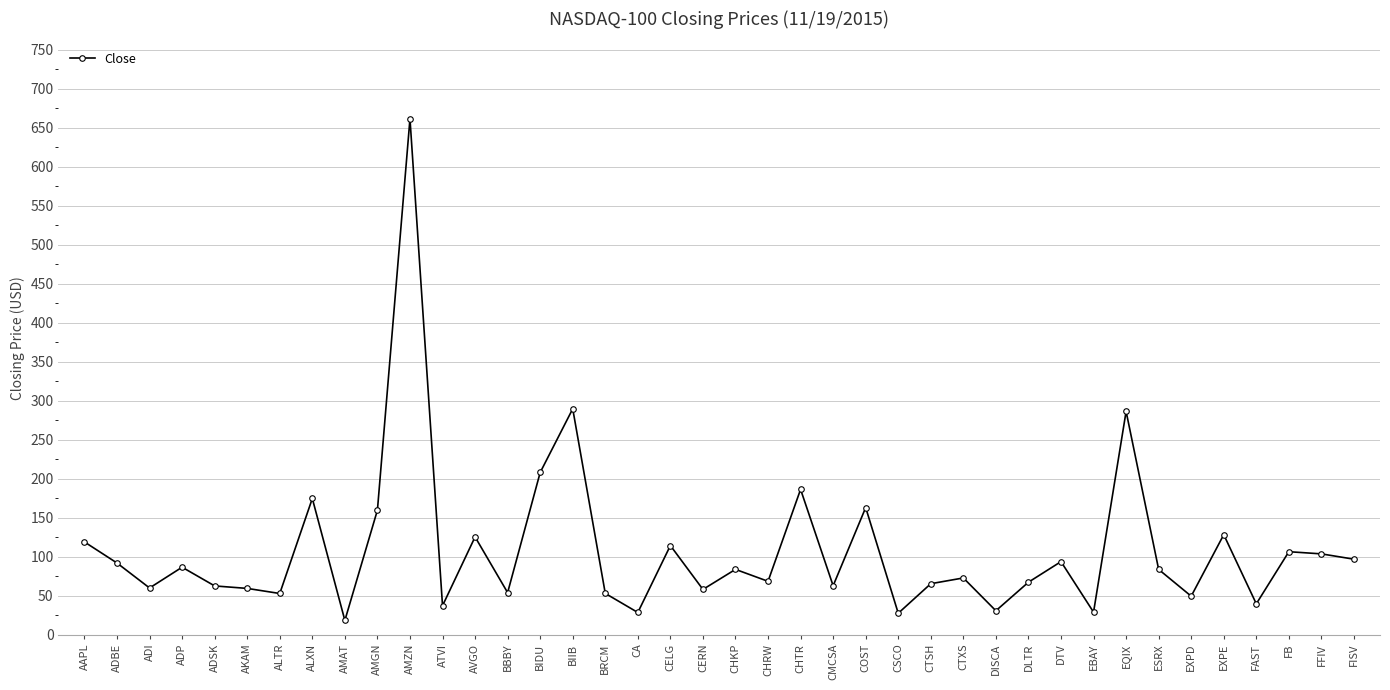

Is this an area chart (filled region under the line)?

No